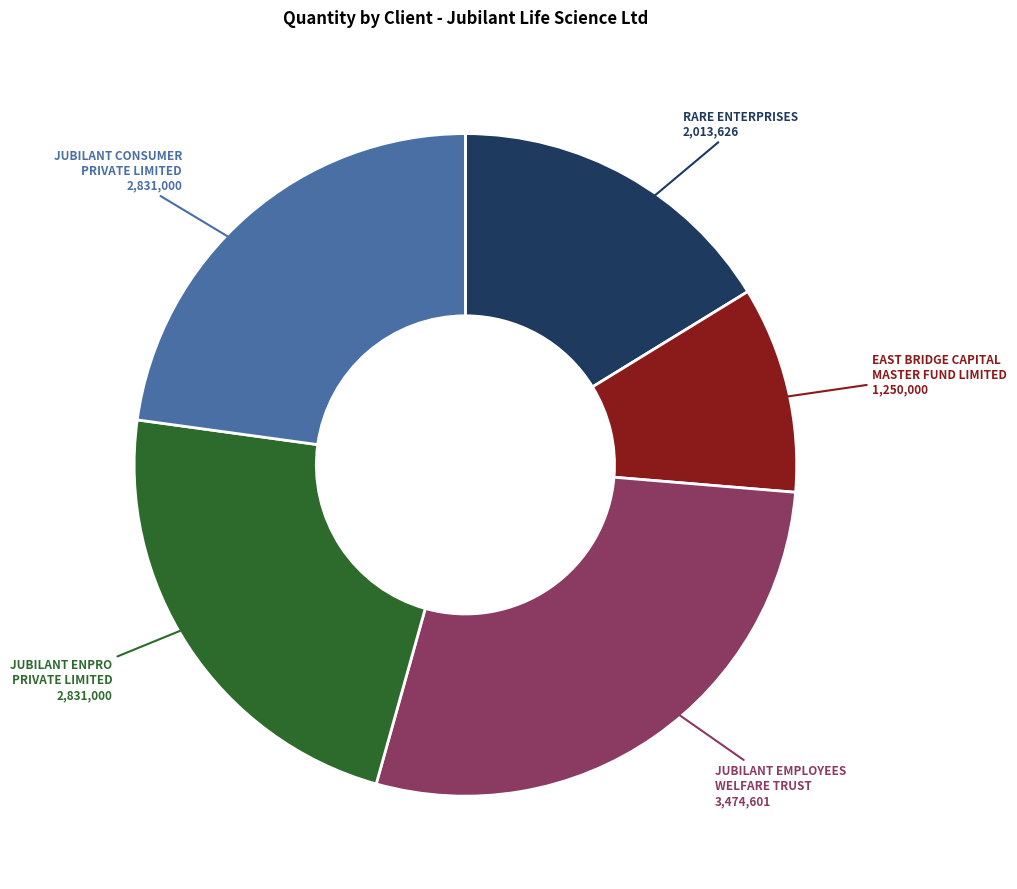

Which slice is the largest?

JUBILANT EMPLOYEES WELFARE TRUST